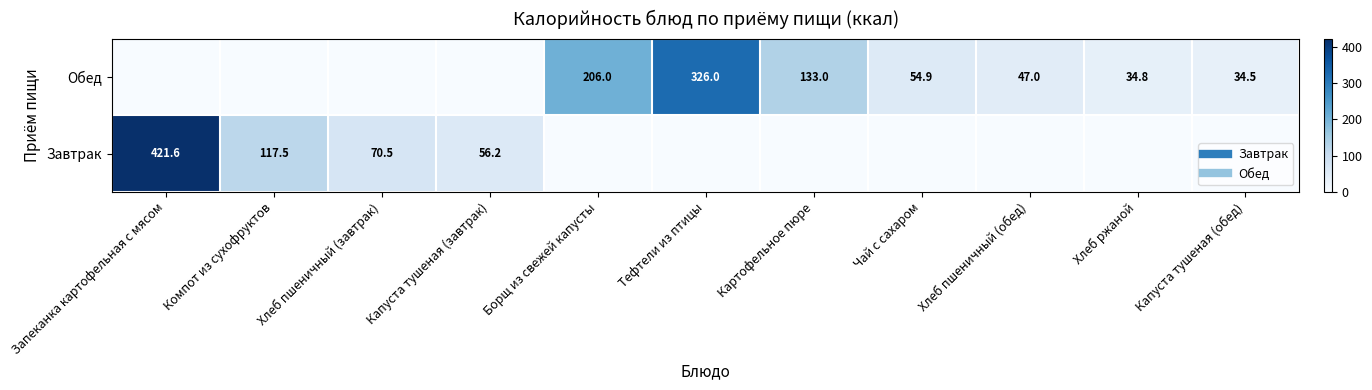

Which category has the highest value in the Обед series?

Тефтели из птицы